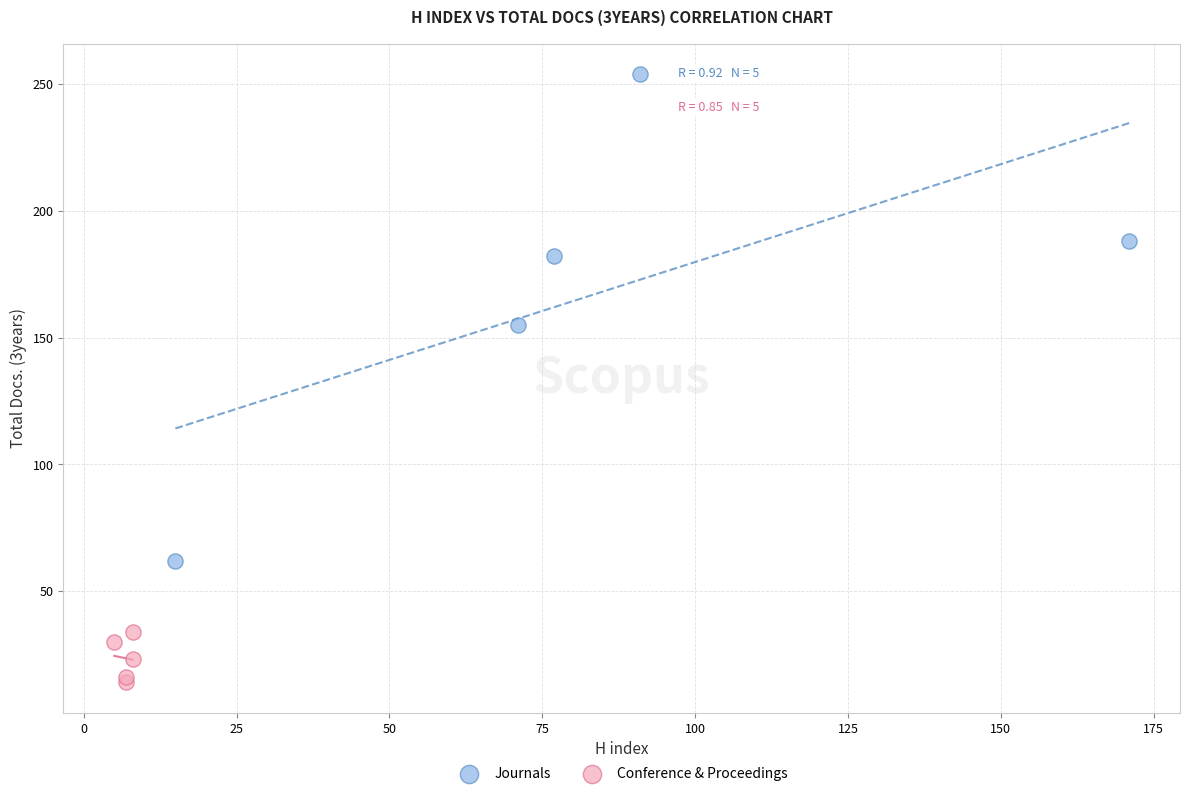

Which series has the largest Y range (max minus min)?

Journals